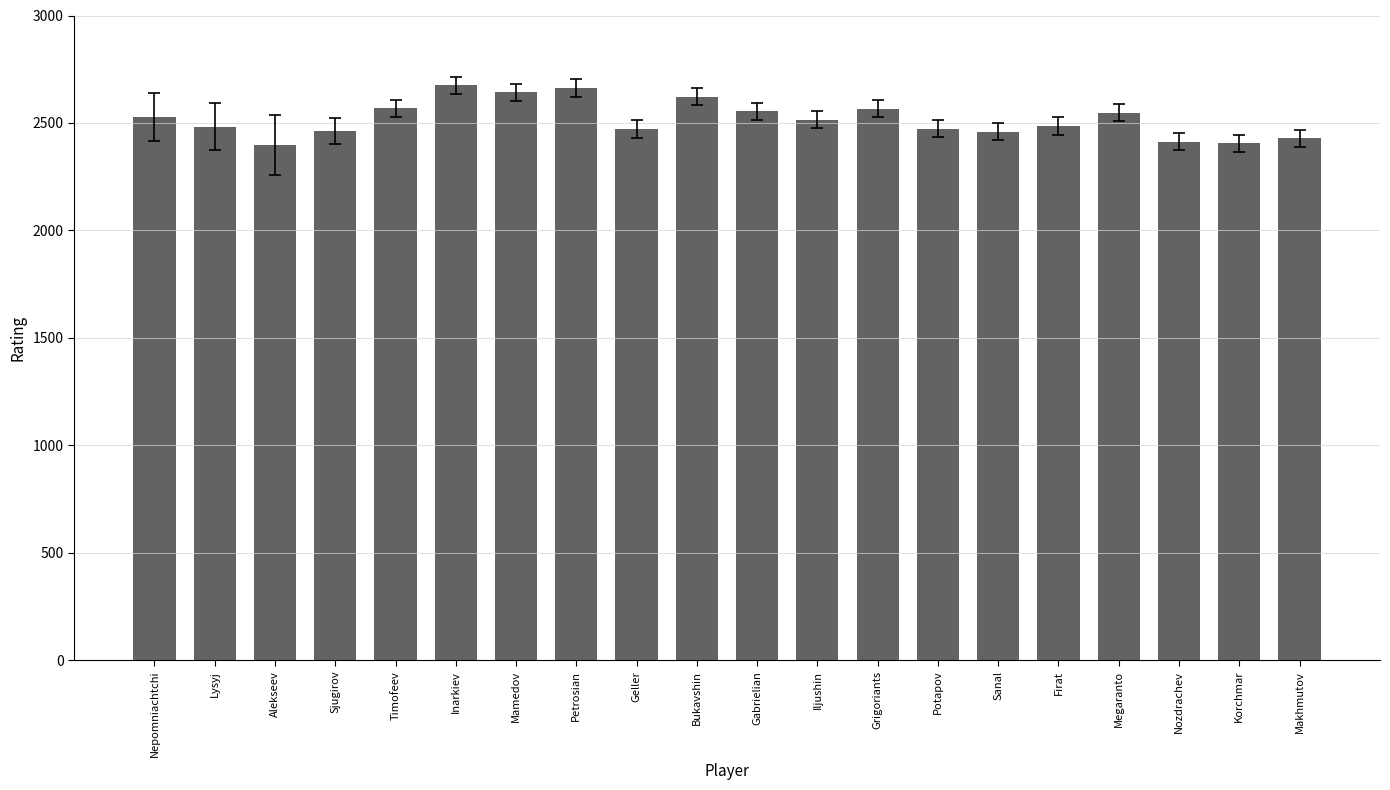

What is the difference between the maximum and minimum values?

278.6